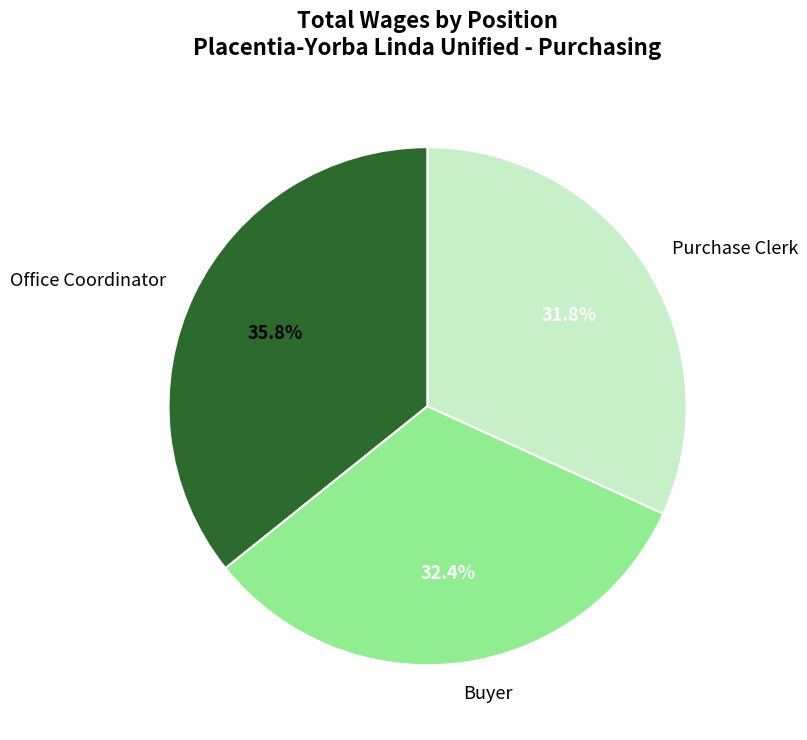

Is it true that Office Coordinator is 36% of the pie?

True